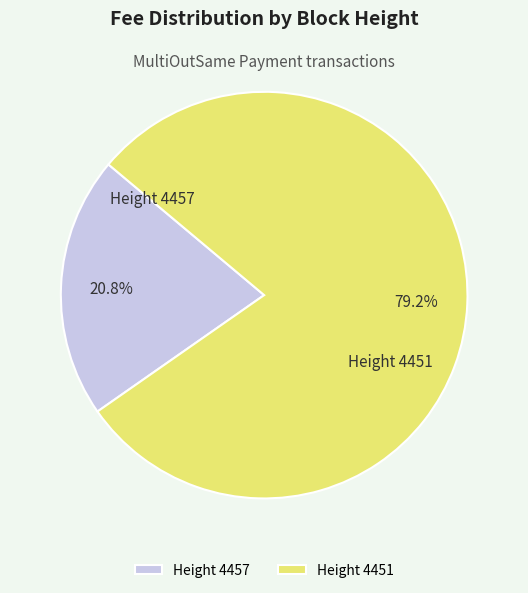

What portion of the pie excludes Height 4451?

20.8%